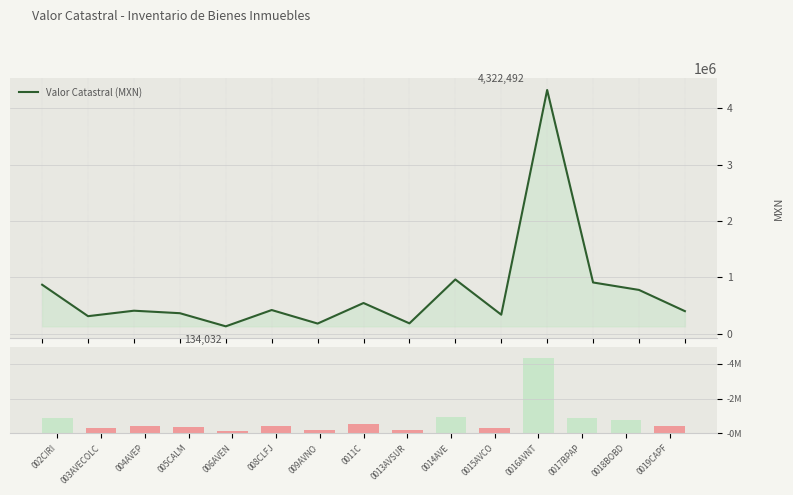

What is the average value?

743907.5